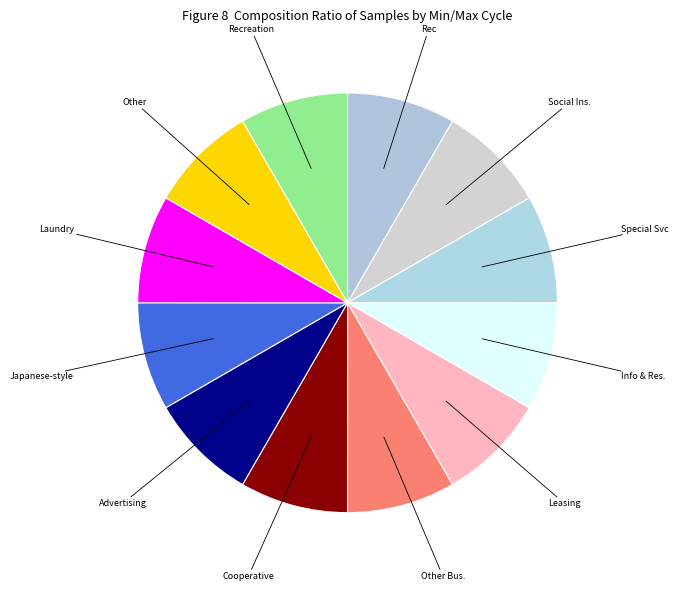

The Leasing slice represents 8% of the pie. True or false?

True